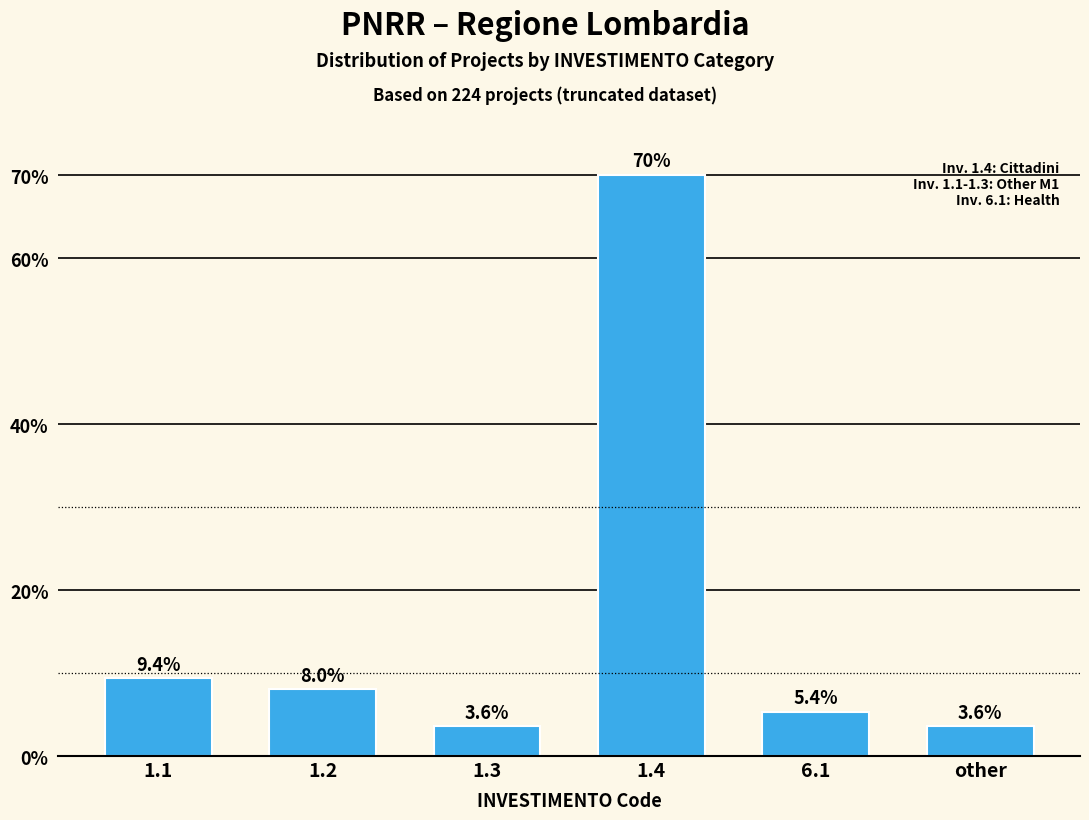

Reading right to left, list all the values displayed in this chart.

other=3.6	6.1=5.4	1.4=70.1	1.3=3.6	1.2=8.0	1.1=9.4